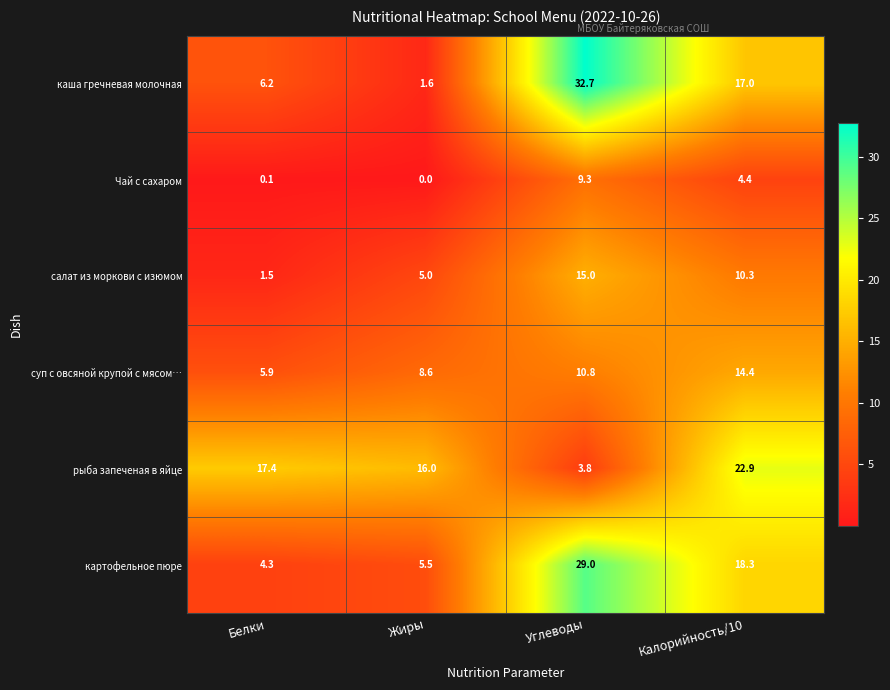

List the labels in order of суп с овсяной крупой с мясом… value, largest first.

Калорийность/10, Углеводы, Жиры, Белки